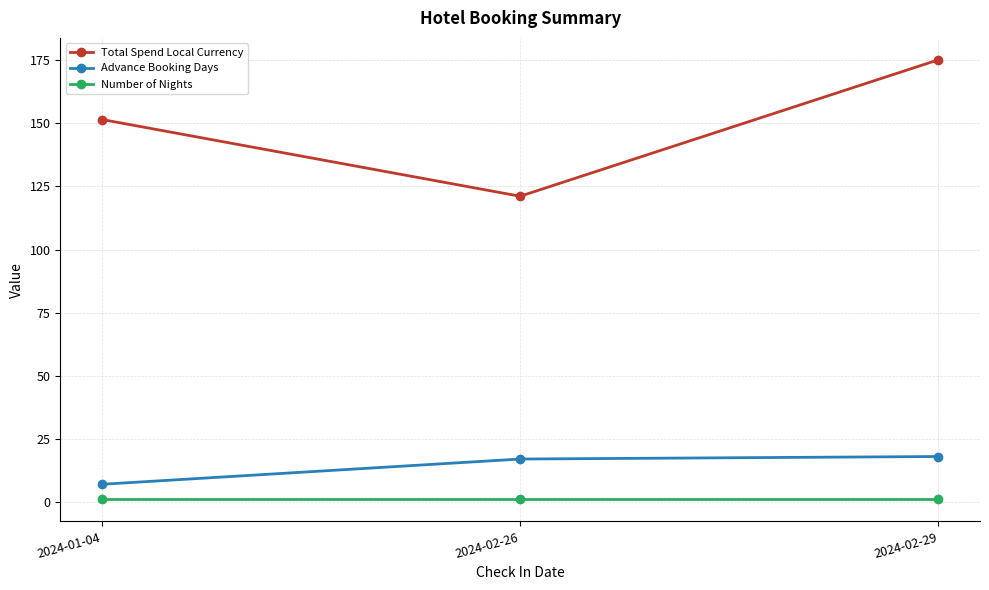

What is the difference between the Total Spend Local Currency values at 2024-02-29 and 2024-01-04?

23.6